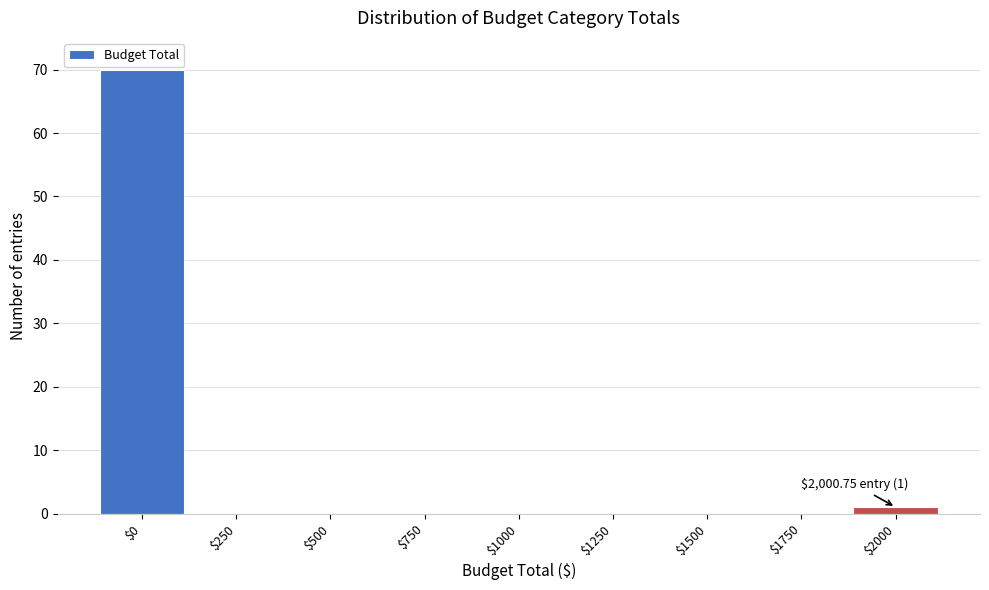

The value at $250 is -47. True or false?

False